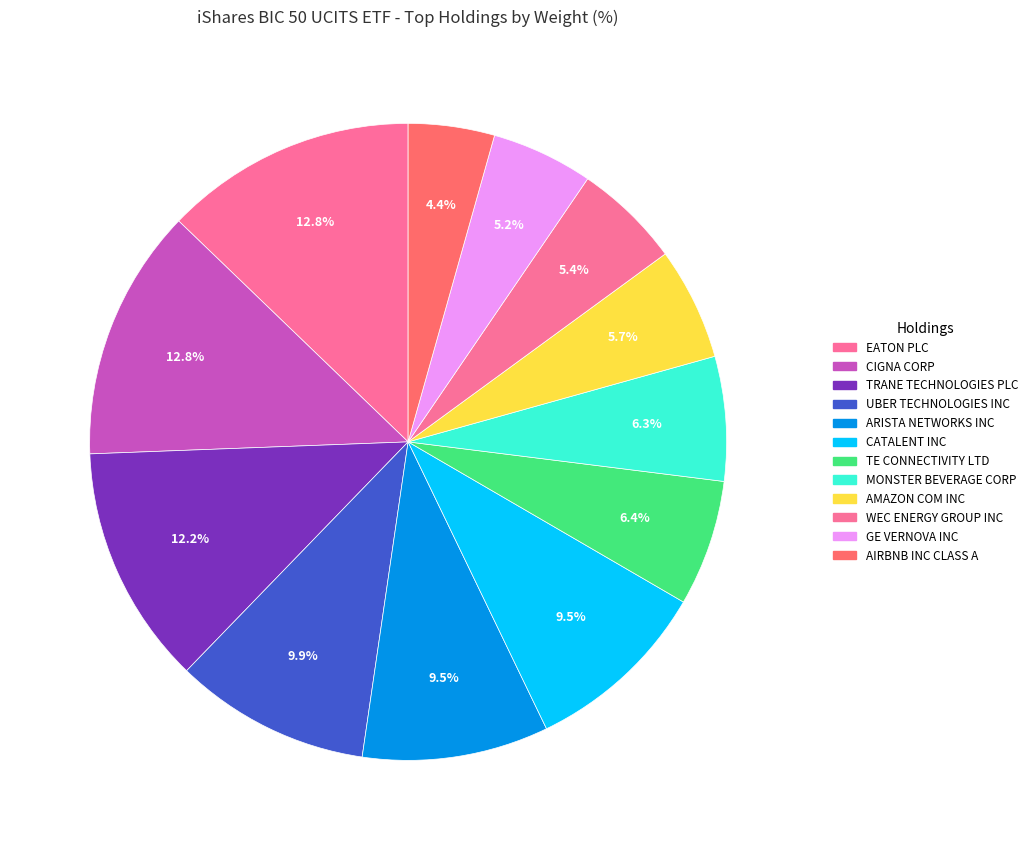

To the nearest percent, what is the combined percentage of TE CONNECTIVITY LTD and GE VERNOVA INC?

12%